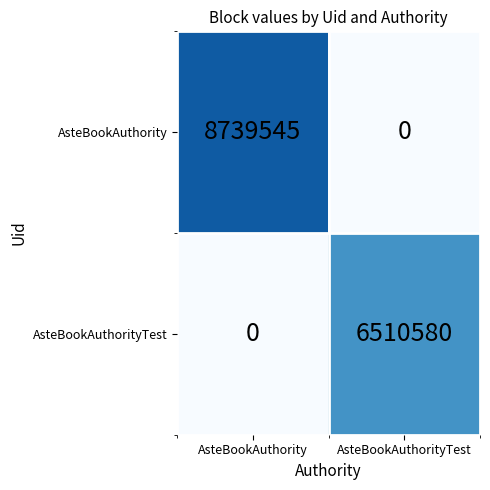

Between AsteBookAuthority and AsteBookAuthorityTest, which series saw the biggest shift?

AsteBookAuthority